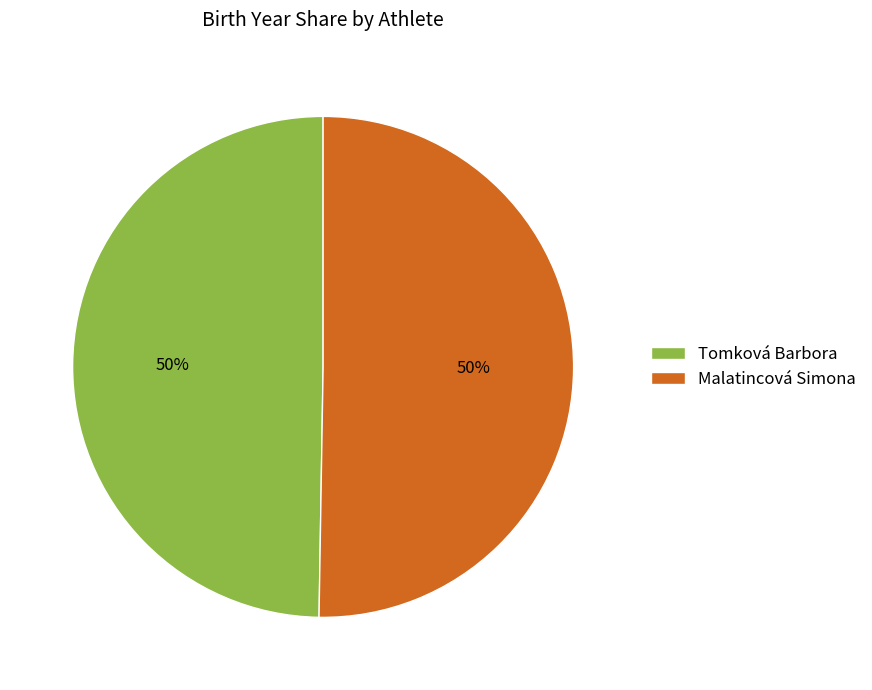

Is the sum of Malatincová Simona and Tomková Barbora greater than half?

Yes